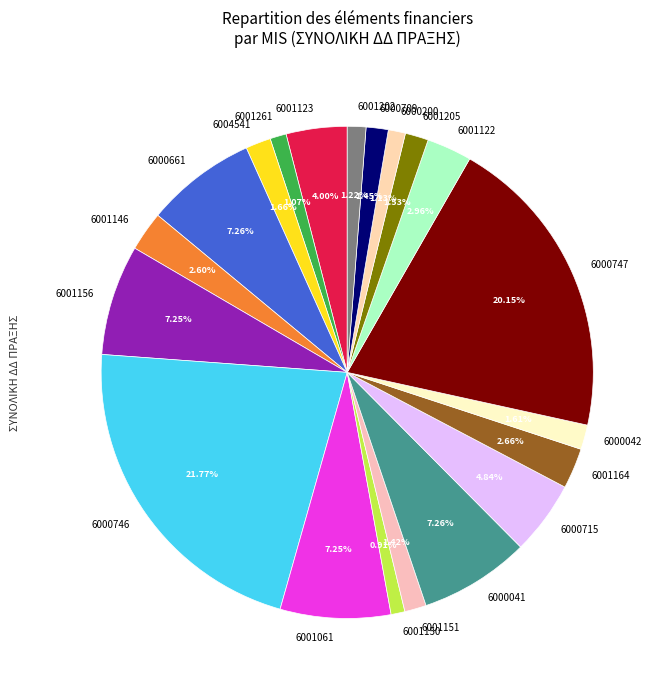

Is the sum of 6000747 and 6001123 greater than half?

No